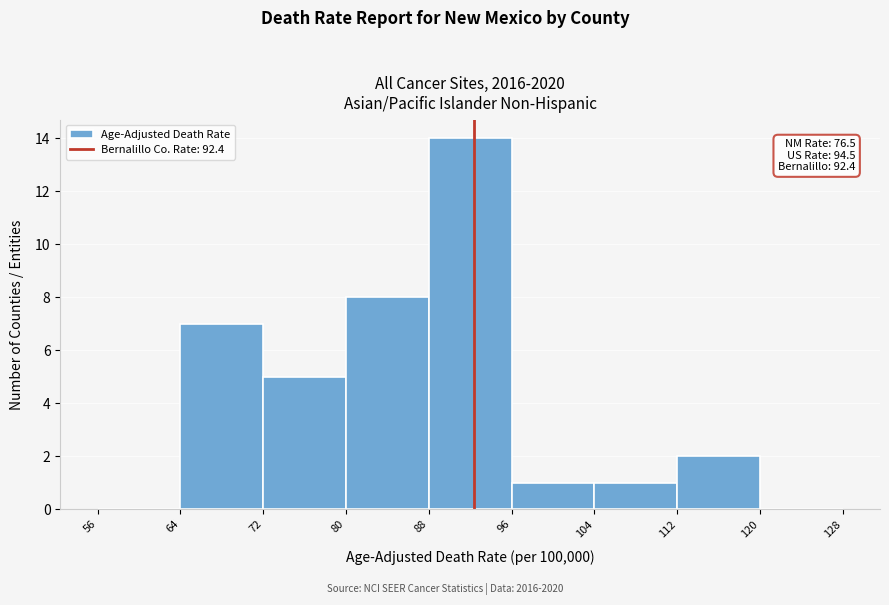

Over which range of the x-axis is the bar tallest?

88 to 96